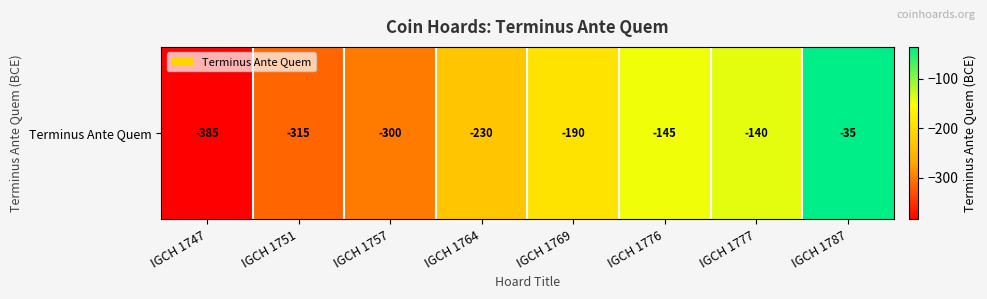

List the labels in order of value, smallest first.

IGCH 1747, IGCH 1751, IGCH 1757, IGCH 1764, IGCH 1769, IGCH 1776, IGCH 1777, IGCH 1787